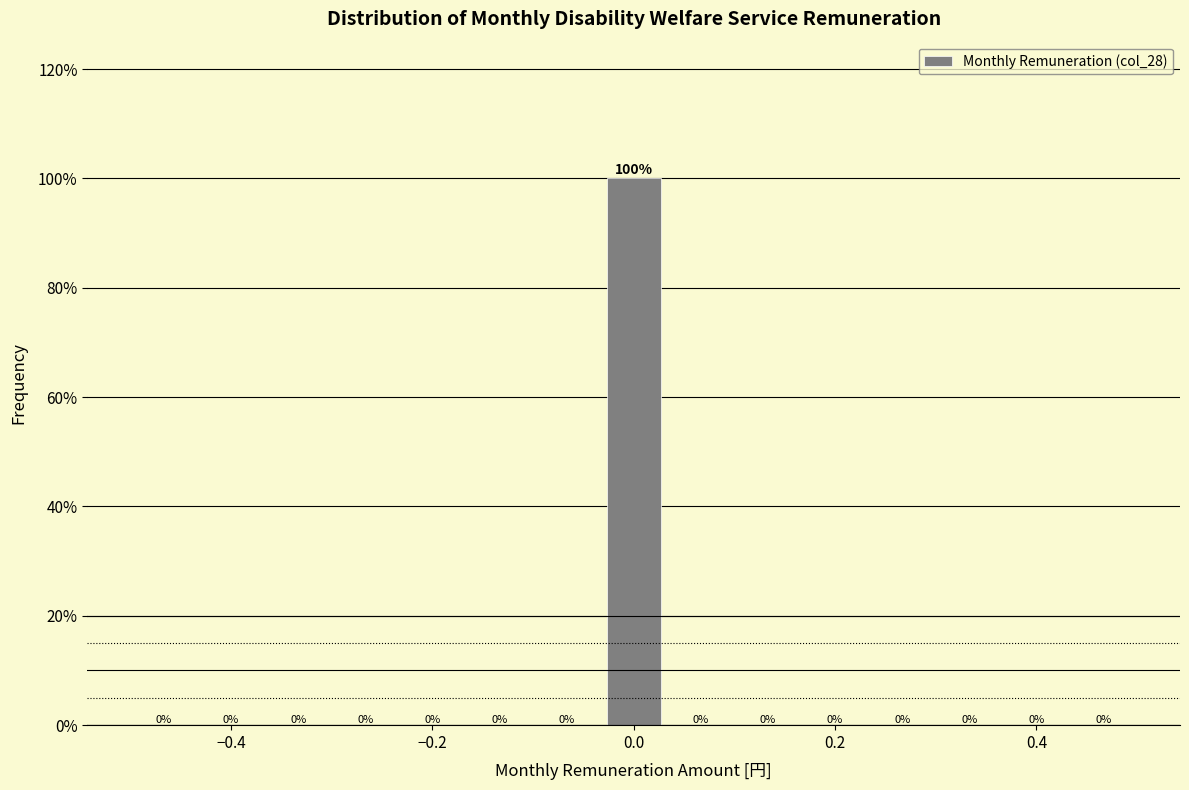

Read against the x-axis, roughly where is the centre of the tallest bar?

0.00